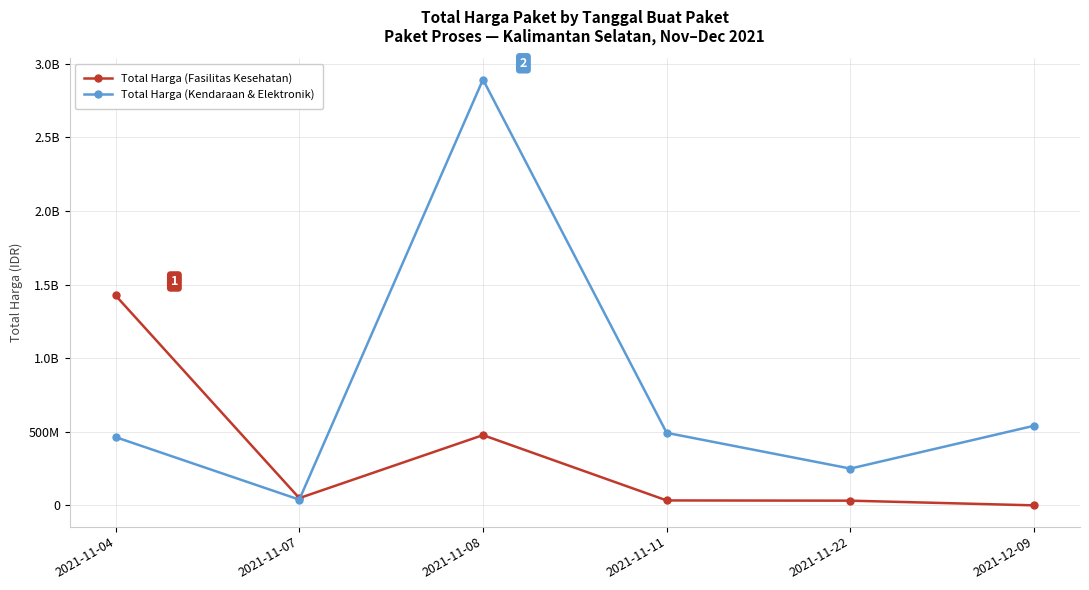

What is the spread (max minus min) of values at 2021-11-11?

459000000